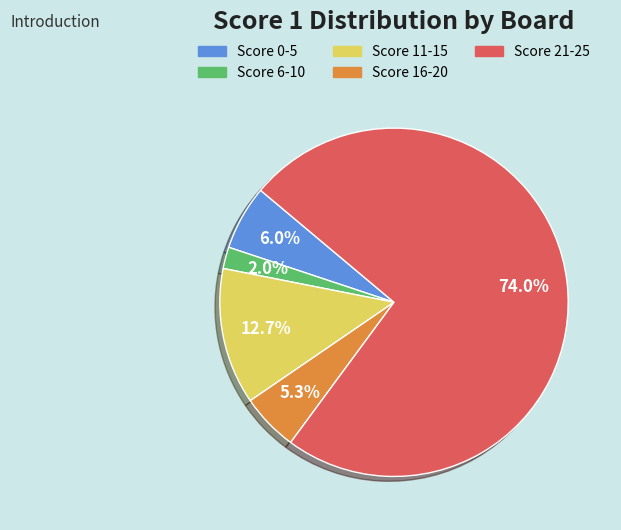

Does any single category account for the majority?

Yes